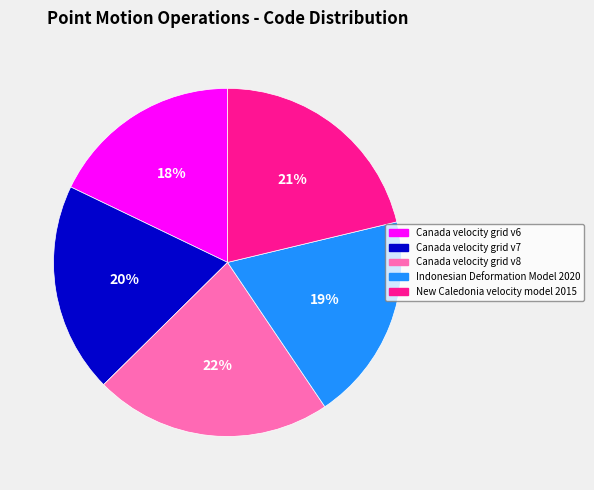

How many segments does this pie chart have?

5